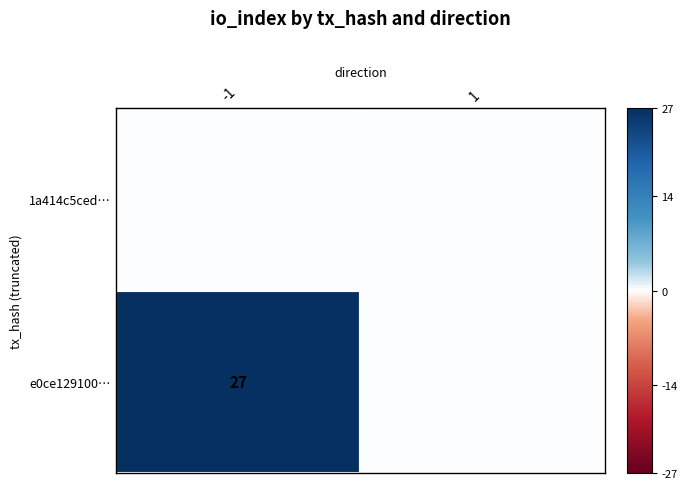

How many data points does each series have?

2